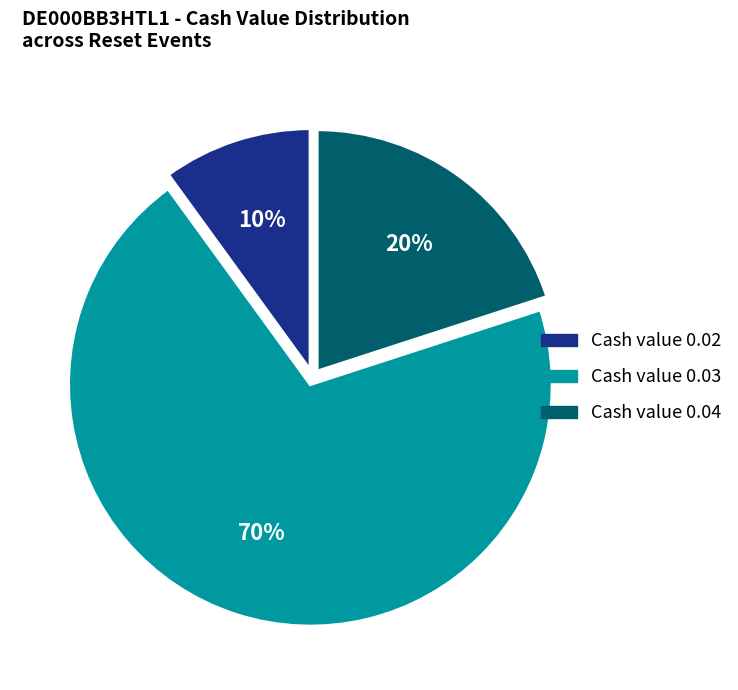

Does any single category account for the majority?

Yes